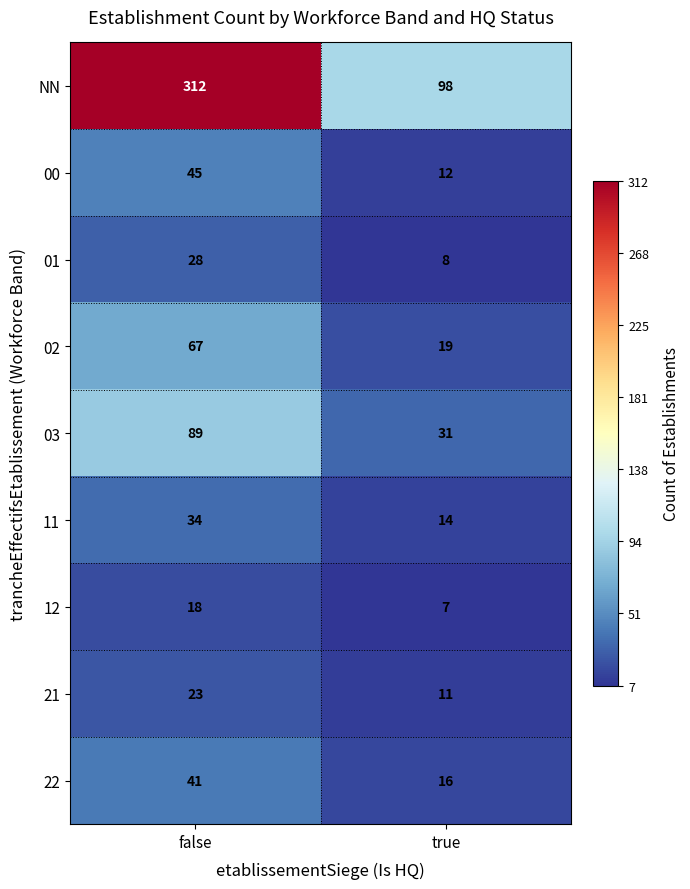

Which series has the widest spread of values?

NN